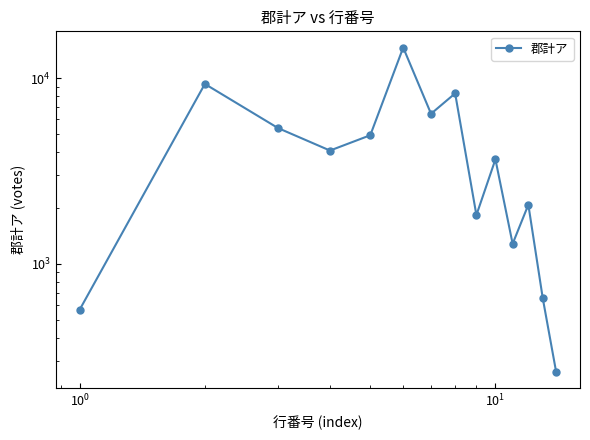

What is the average value?

4533.1